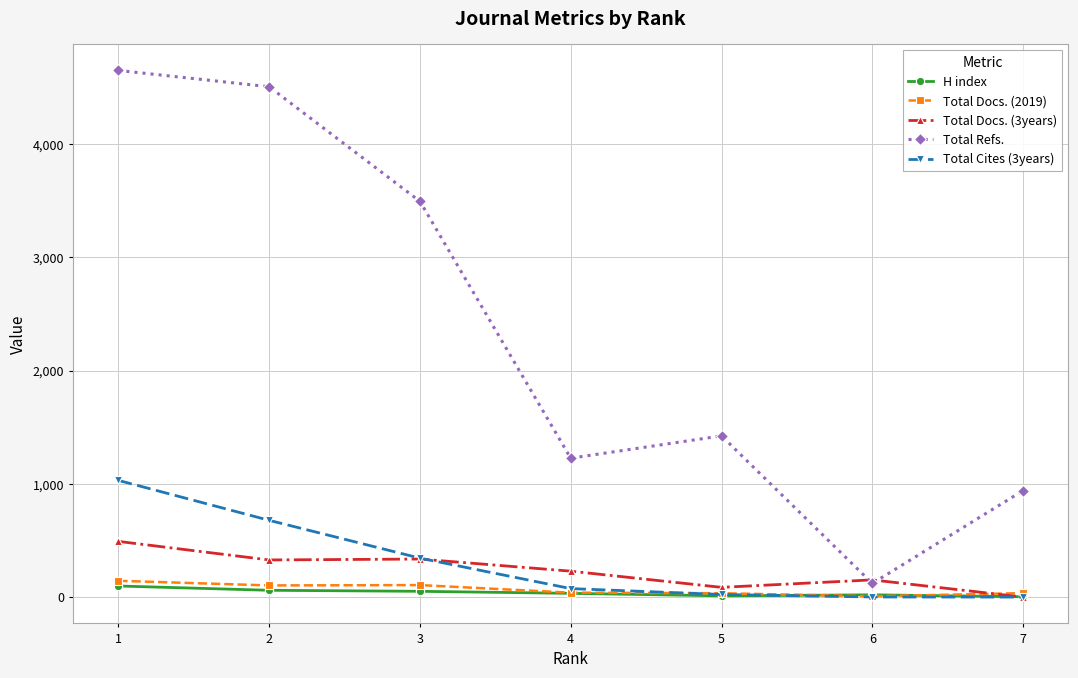

Which series has the widest spread of values?

Total Refs.